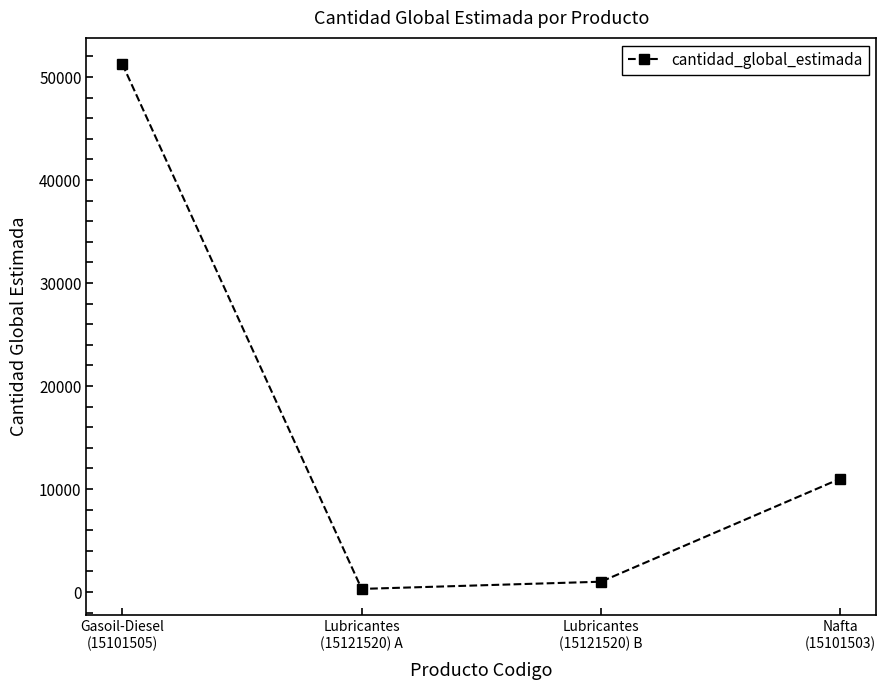

What is the sum of all values?

63550